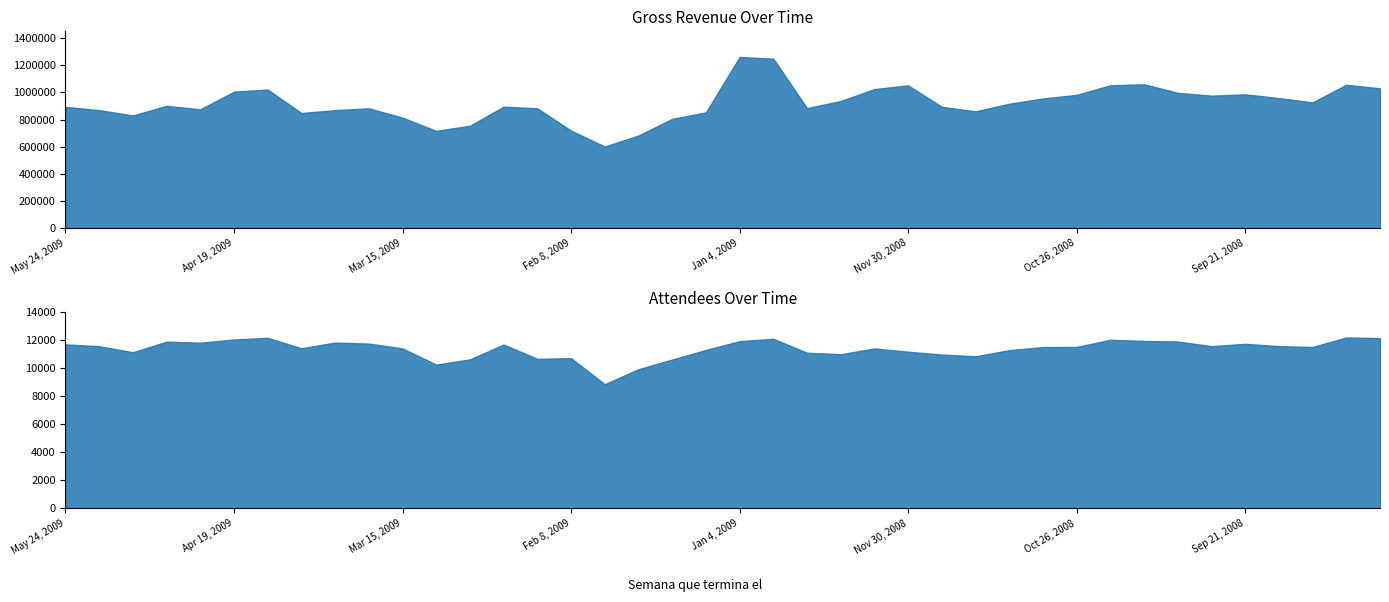

Rank the series by their maximum value, from highest to lowest.

Ingresos brutos (gross revenue), Asistentes (attendees)